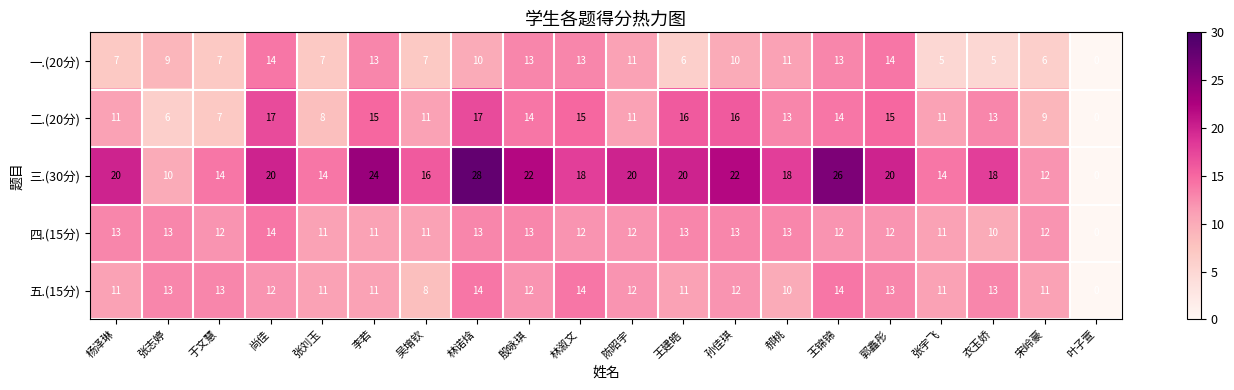

How many positive values does the 五.(15分) series have?

19